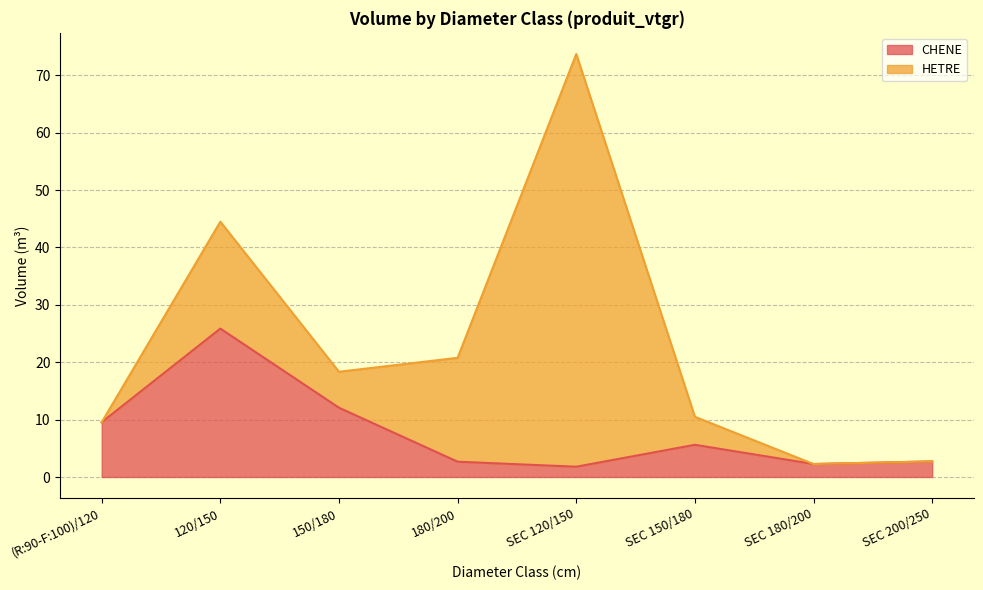

What is the label of the 6th point from the right?

150/180